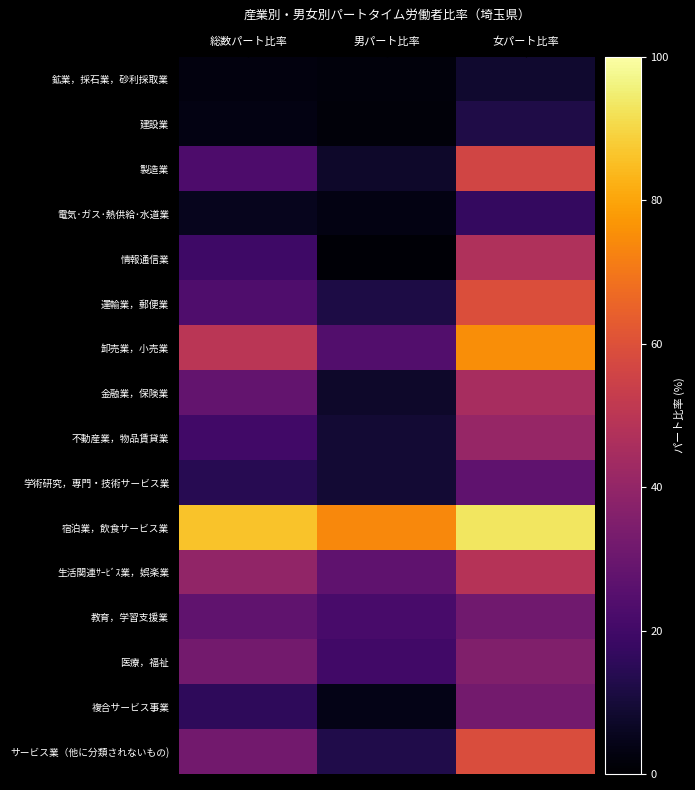

Which series changed the most between 男パート比率 and 女パート比率?

卸売業，小売業